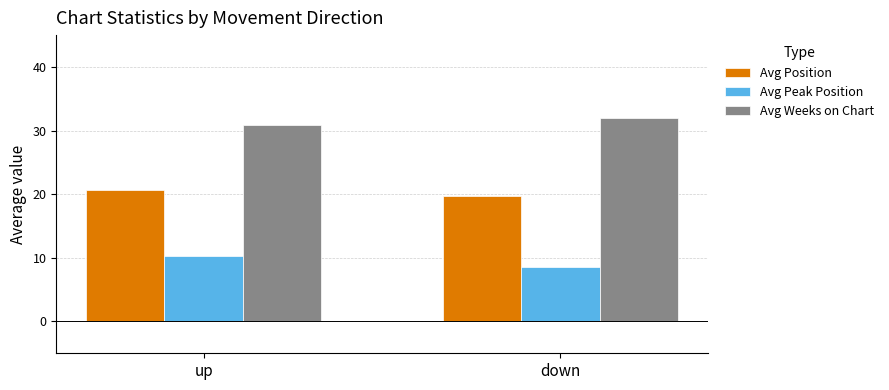

What is the sum of the Avg Peak Position values at down and up?

18.9